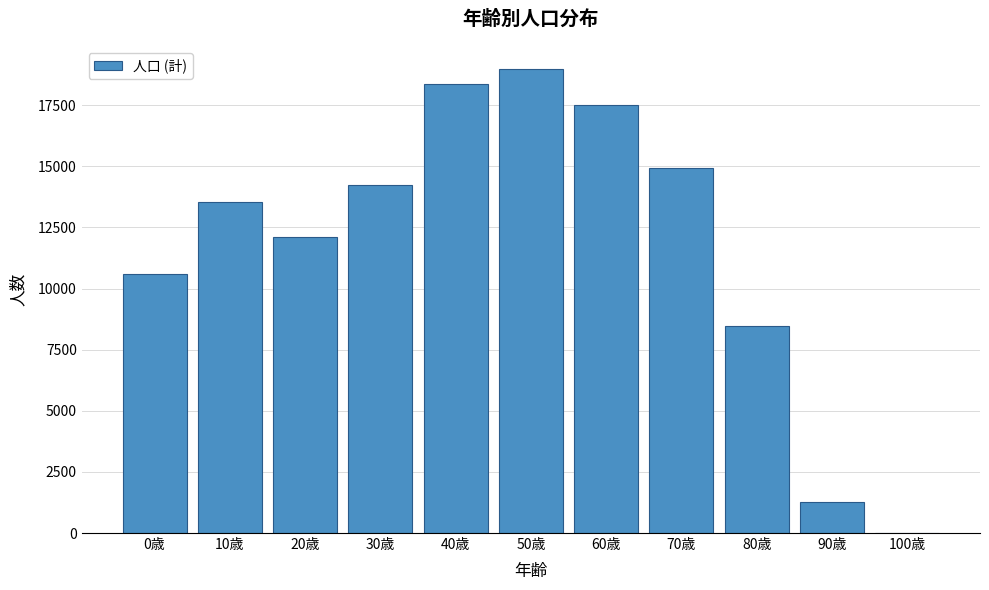

Reading left to right, extract all data points from this chart.

0歳=10592	10歳=13550	20歳=12112	30歳=14222	40歳=18375	50歳=18975	60歳=17525	70歳=14930	80歳=8480	90歳=1263	100歳=7